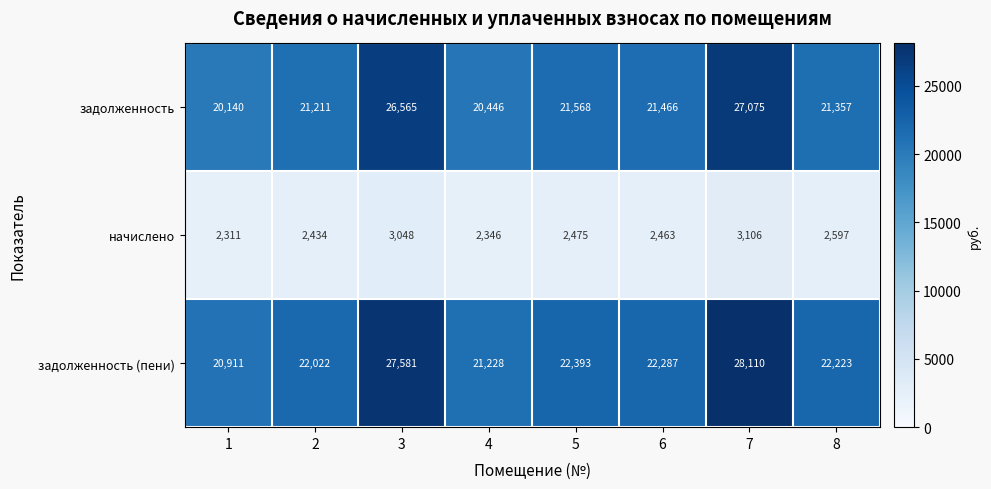

Which series has the largest range (max minus min)?

задолженность (пени)